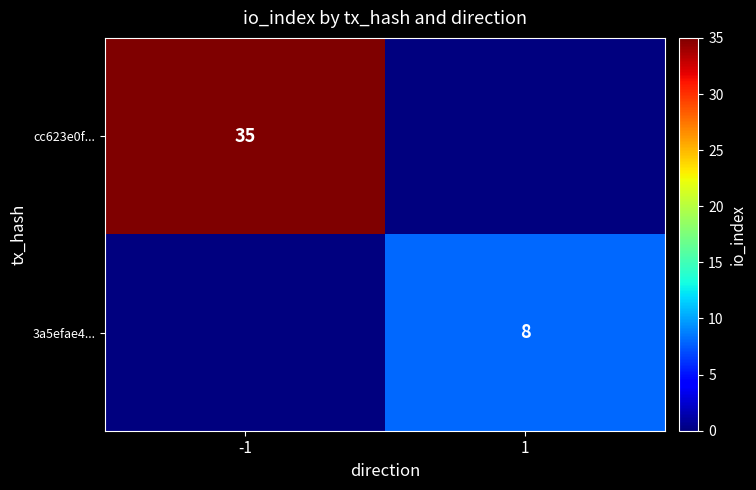

Is it true that cc623e0f... equals 23 at -1?

False